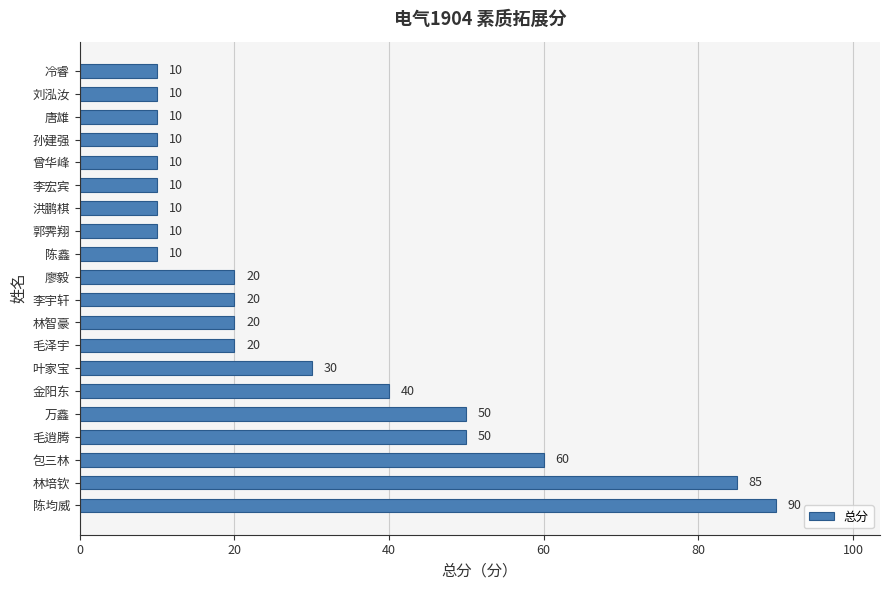

What is the greatest value displayed?

90